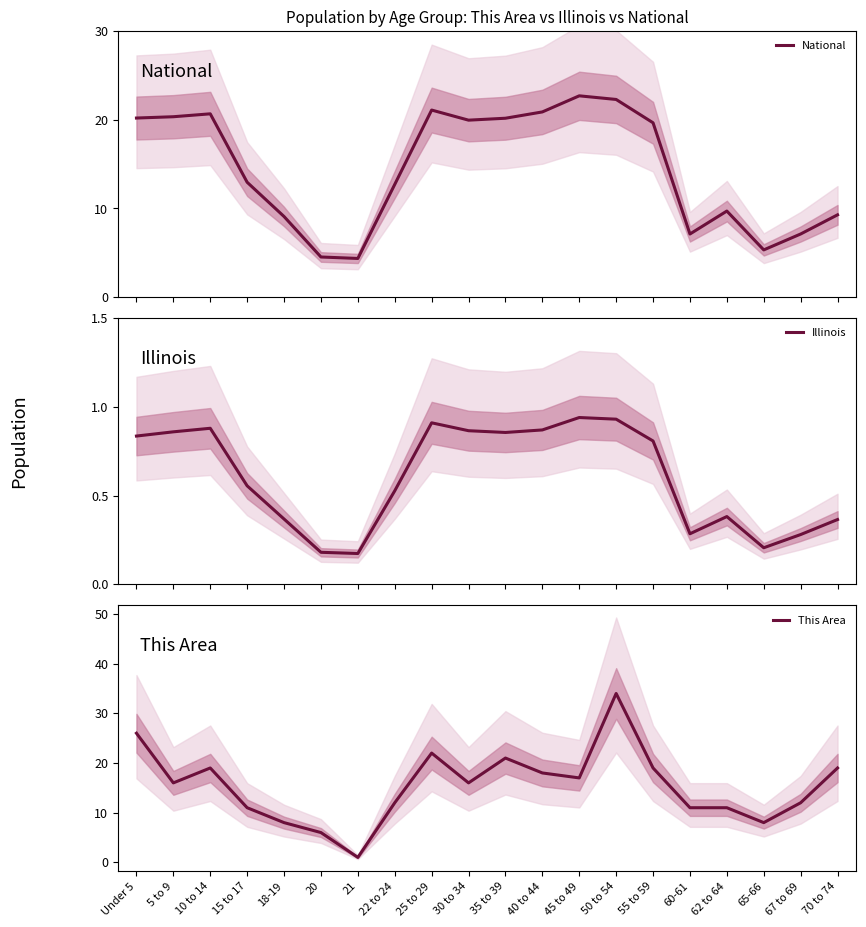

What is the difference between the highest and lowest values at Under 5?

25.2